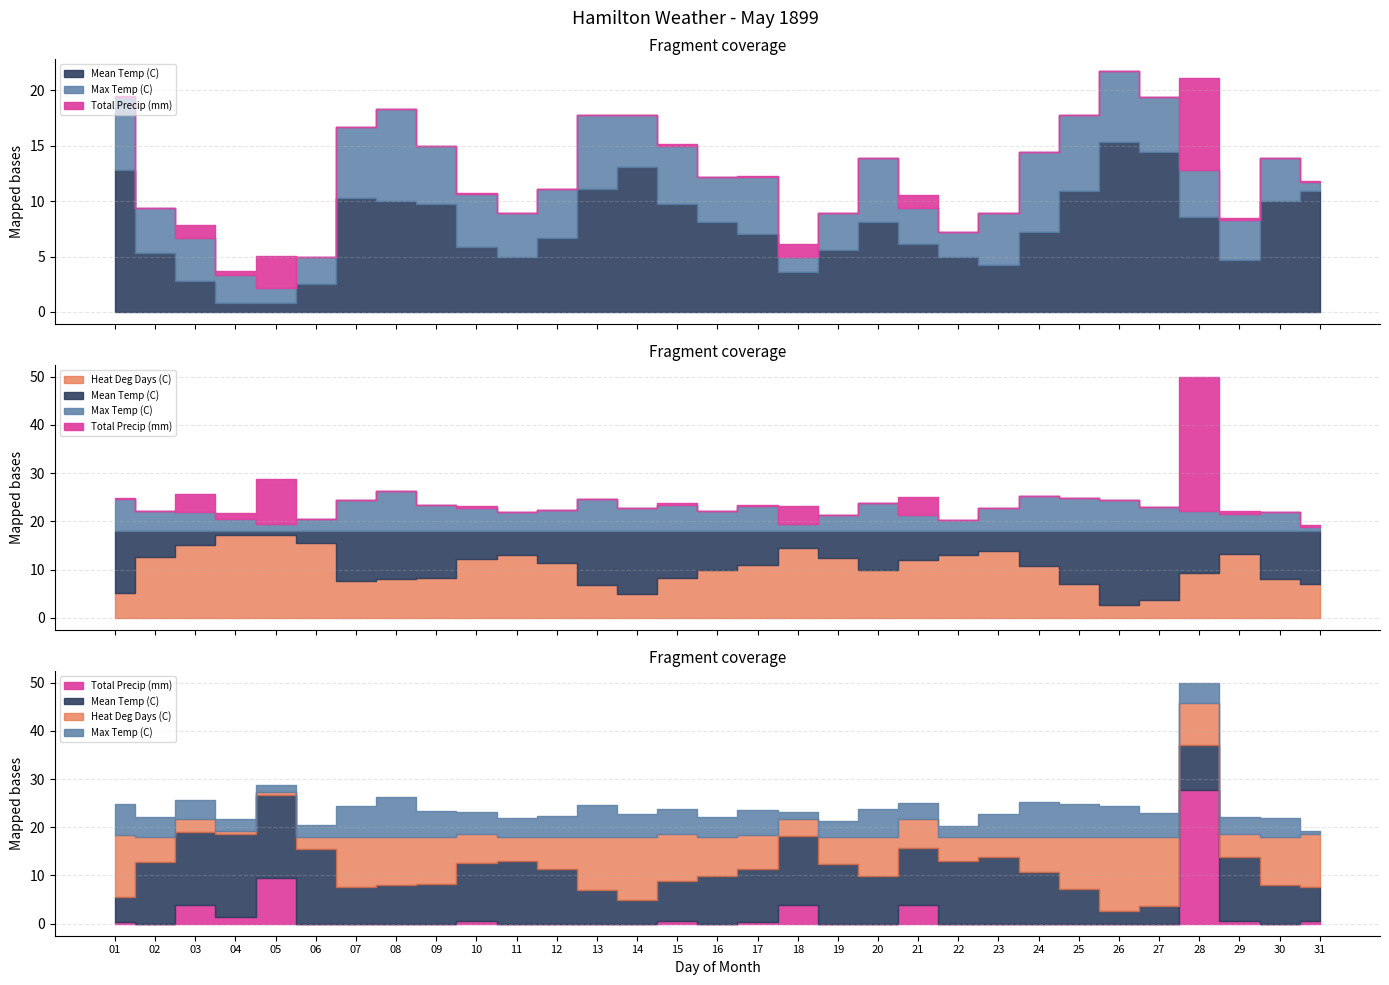

What are all the series names shown in the legend?

Max Temp (C), Mean Temp (C), Heat Deg Days (C), Total Precip (mm)